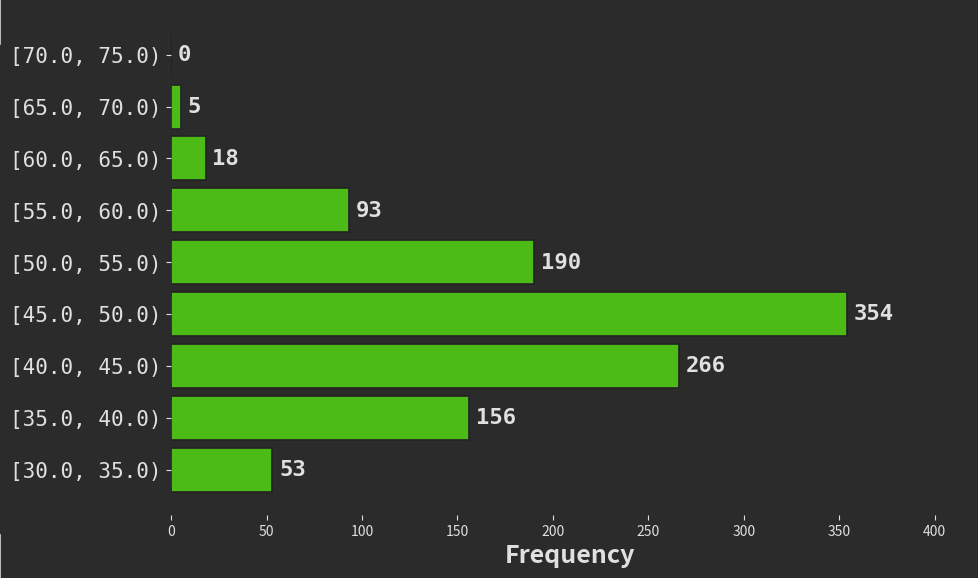

Reading bottom to top, transcribe all the data shown in this chart.

[30.0, 35.0)=53	[35.0, 40.0)=156	[40.0, 45.0)=266	[45.0, 50.0)=354	[50.0, 55.0)=190	[55.0, 60.0)=93	[60.0, 65.0)=18	[65.0, 70.0)=5	[70.0, 75.0)=0